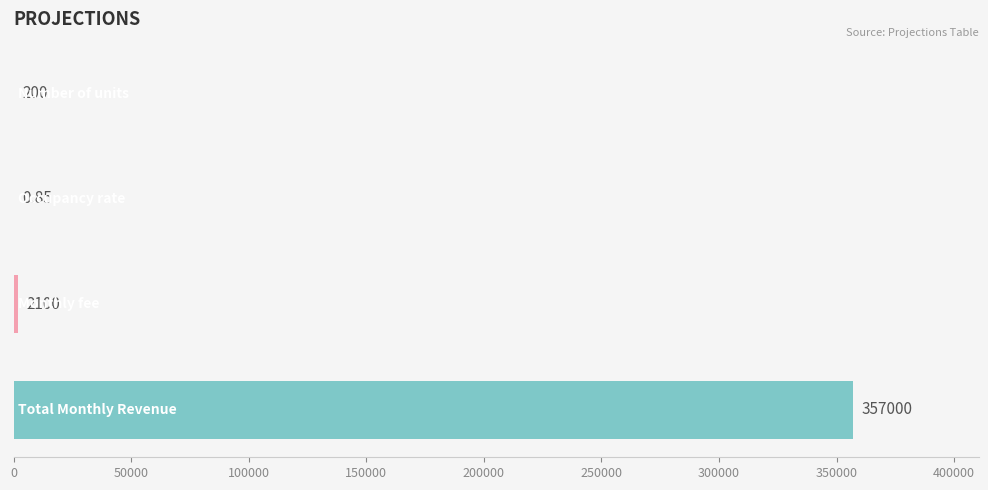

Does the chart contain stacked bars?

No